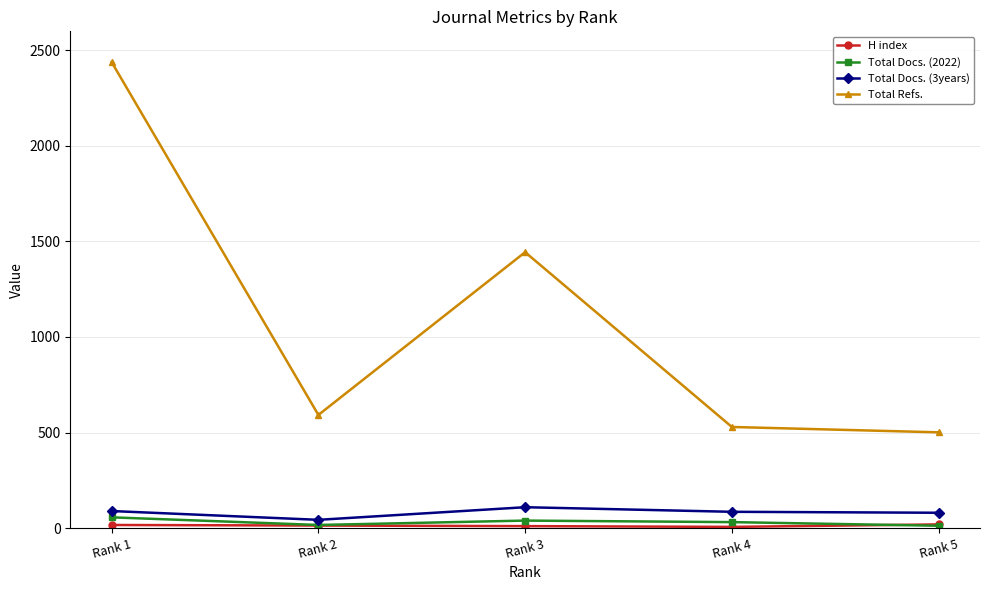

How many distinct data groups are displayed?

4